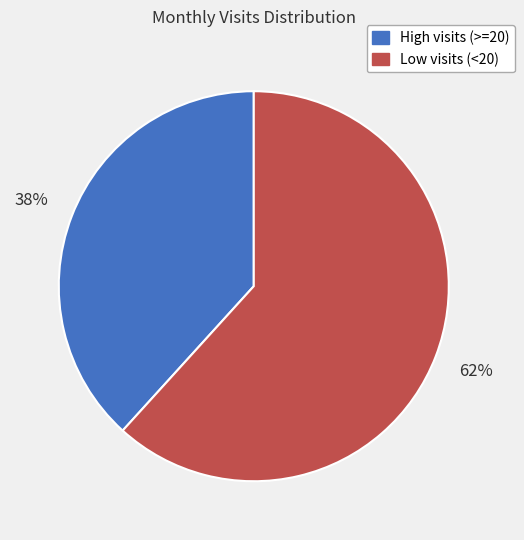

To the nearest percent, what is the average slice percentage?

50%